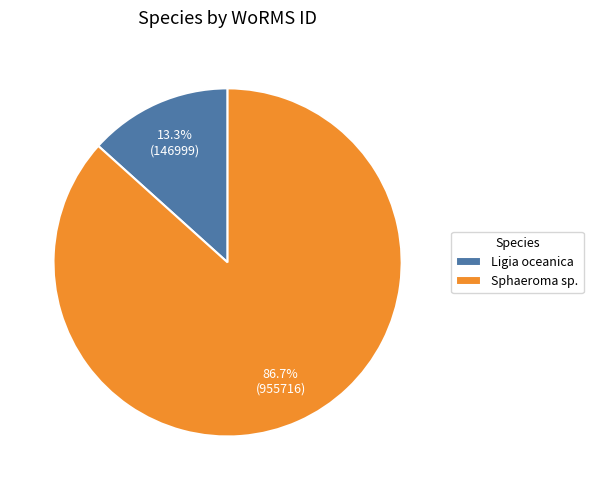

Which slice is the smallest?

Ligia oceanica